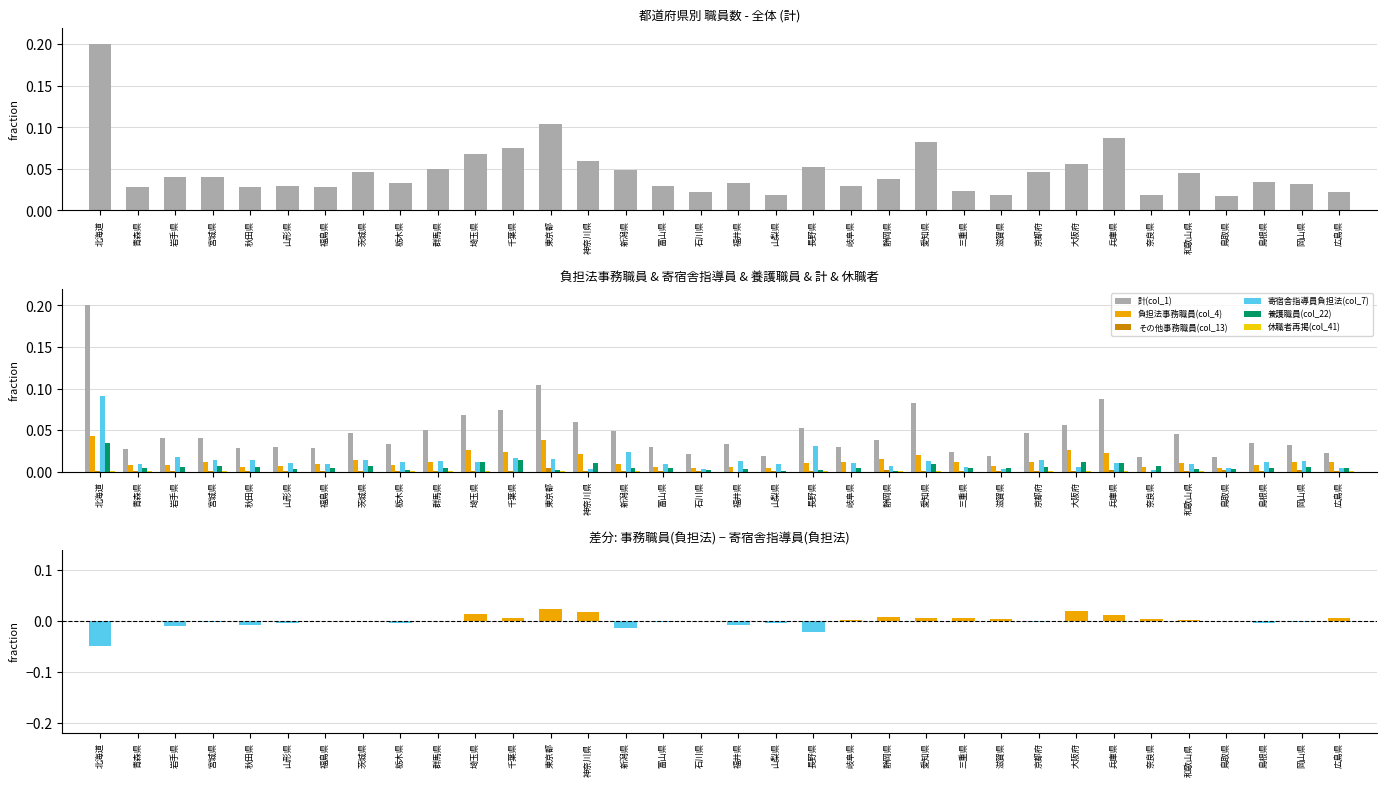

Rank the series at 福井県 from lowest to highest value.

その他事務職員(col_13), 休職者再掲(col_41), 養護職員(col_22), 負担法事務職員(col_4), 寄宿舎指導員負担法(col_7), 計(col_1)